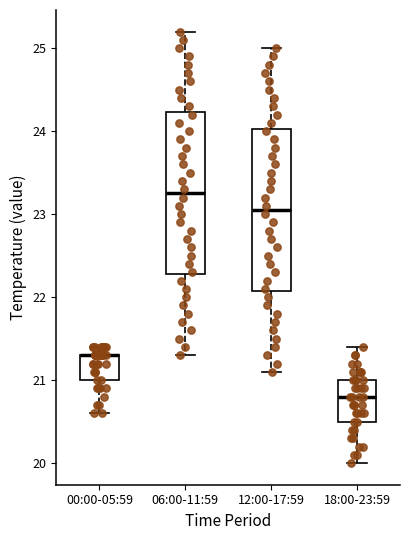

Reading left to right, transcribe this box plot: for each box, give where its median line is, the range the box spans, and where its two whiskers end, as read against the y-axis. The values are not printed on the chart, so give them approximately, as read against the axis.

00:00-05:59: median 21.3 (drawn on the box's upper edge), box 21.0 to 21.3, whiskers 20.6 to 21.4
06:00-11:59: median 23.3, box 22.3 to 24.2, whiskers 21.3 to 25.2
12:00-17:59: median 23.1, box 22.1 to 24.0, whiskers 21.1 to 25.0
18:00-23:59: median 20.8, box 20.5 to 21.0, whiskers 20.0 to 21.4